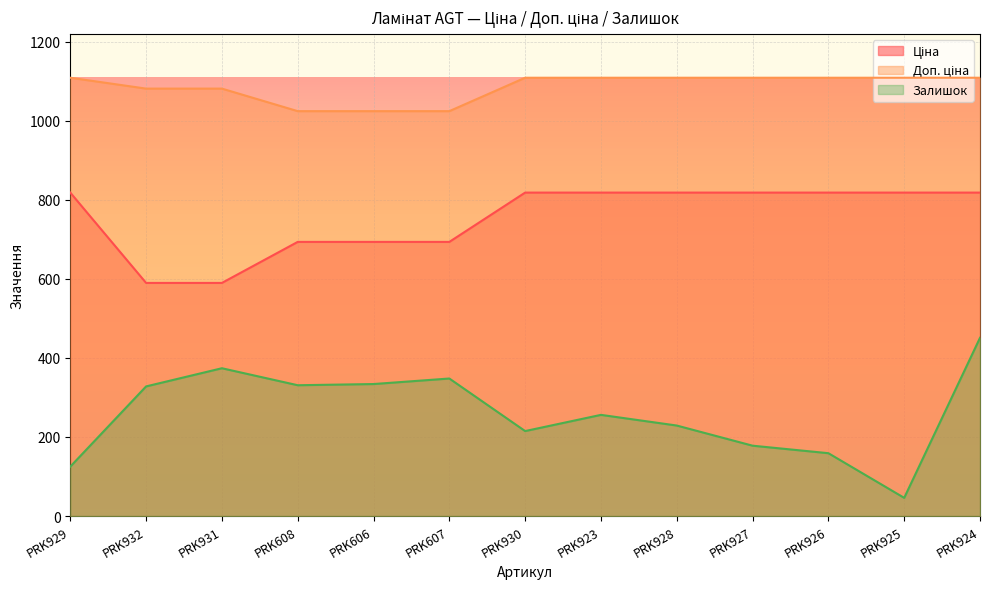

Reading left to right, extract all data points from this chart.

Ціна: PRK929=818.5	PRK932=589.9	PRK931=589.9	PRK608=693.7	PRK606=693.7	PRK607=693.7	PRK930=818.5	PRK923=818.5	PRK928=818.5	PRK927=818.5	PRK926=818.5	PRK925=818.5	PRK924=818.5
Доп. ціна: PRK929=1109.2	PRK932=1081.7	PRK931=1081.7	PRK608=1024.6	PRK606=1024.6	PRK607=1024.6	PRK930=1109.2	PRK923=1109.2	PRK928=1109.2	PRK927=1109.2	PRK926=1109.2	PRK925=1109.2	PRK924=1109.2
Залишок: PRK929=125.0	PRK932=328.0	PRK931=374.0	PRK608=331.0	PRK606=334.0	PRK607=348.0	PRK930=215.0	PRK923=256.0	PRK928=229.0	PRK927=178.0	PRK926=159.0	PRK925=46.0	PRK924=451.0